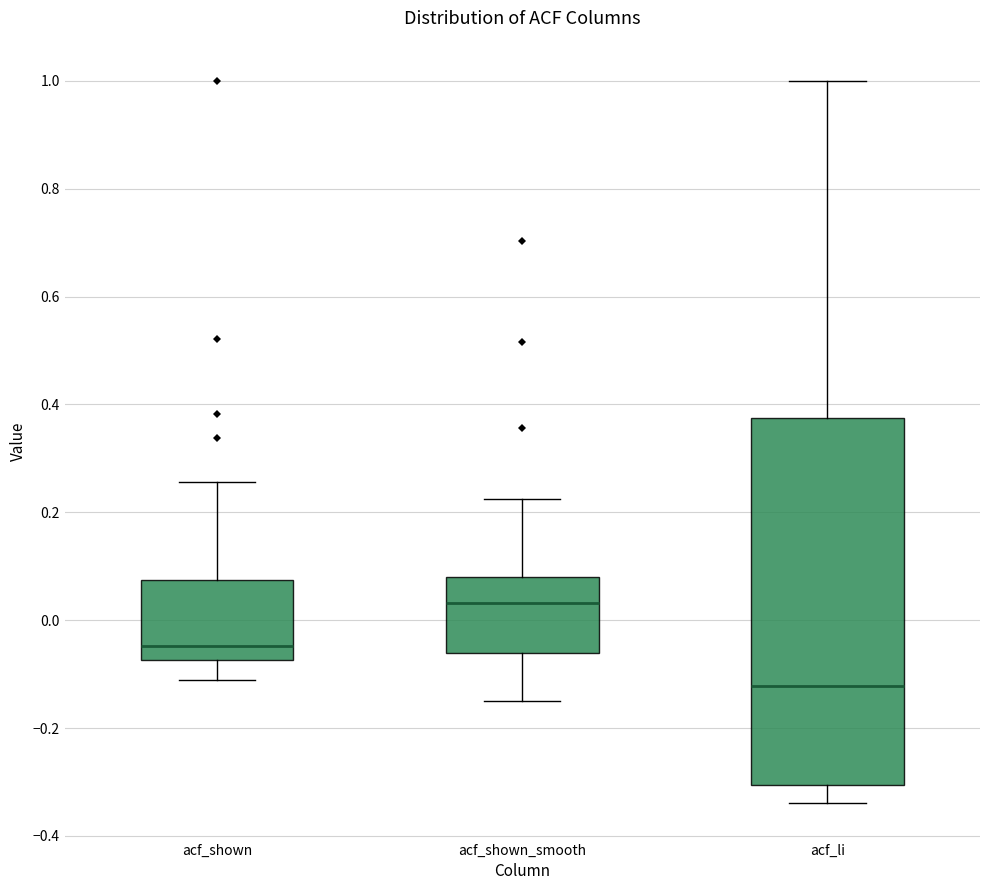

Which box is the tallest, from its lower edge to its upper edge?

acf_li